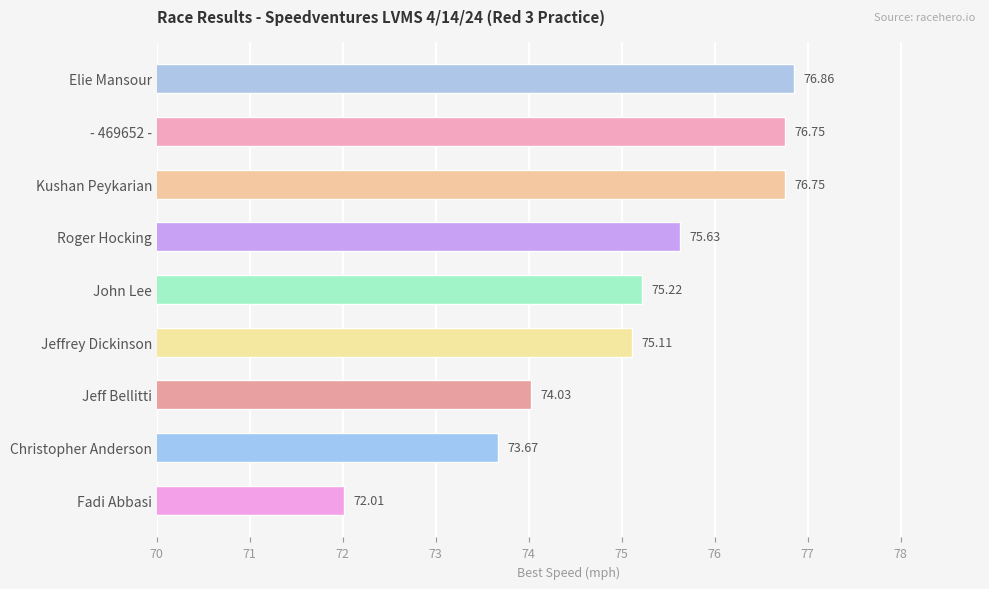

What is the minimum value shown in the chart?

72.0